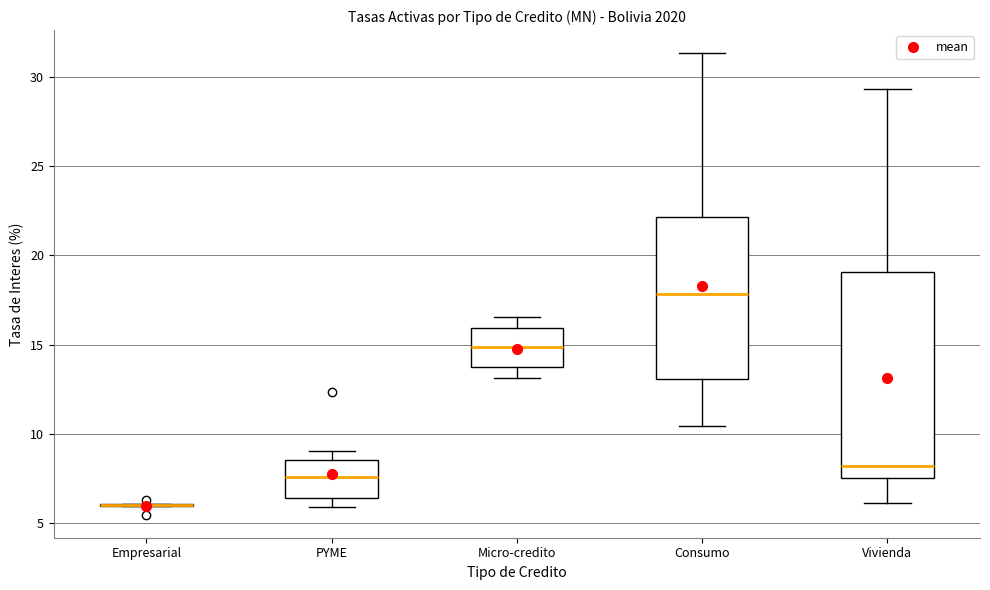

Reading left to right, transcribe this box plot: for each box, give where its median line is, the range the box spans, and where its two whiskers end, as read against the y-axis. The values are not printed on the chart, so give them approximately, as read against the axis.

Empresarial: box collapsed to a line at 6.0, whiskers 6.0 to 6.0
PYME: median 7.5, box 6.5 to 8.5, whiskers 6.0 to 9.0
Micro-credito: median 15.0, box 13.5 to 16.0, whiskers 13.0 to 16.5
Consumo: median 18.0, box 13.0 to 22.0, whiskers 10.5 to 31.5
Vivienda: median 8.0, box 7.5 to 19.0, whiskers 6.0 to 29.5